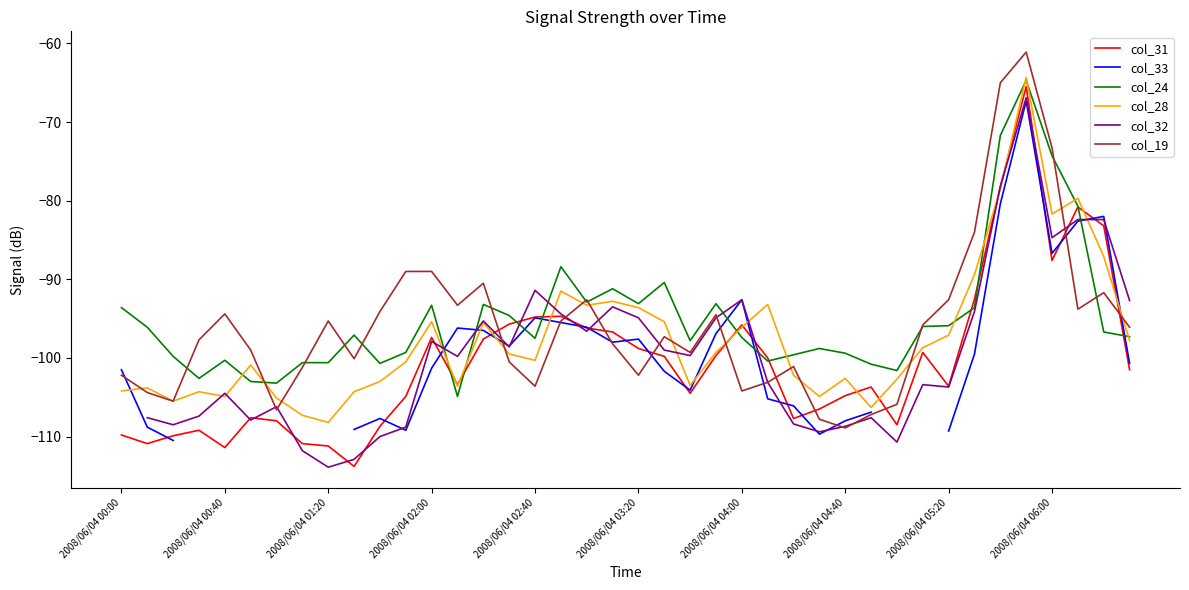

List the series in order of their overall mean, lowest first.

col_31, col_33, col_28, col_24, col_32, col_19